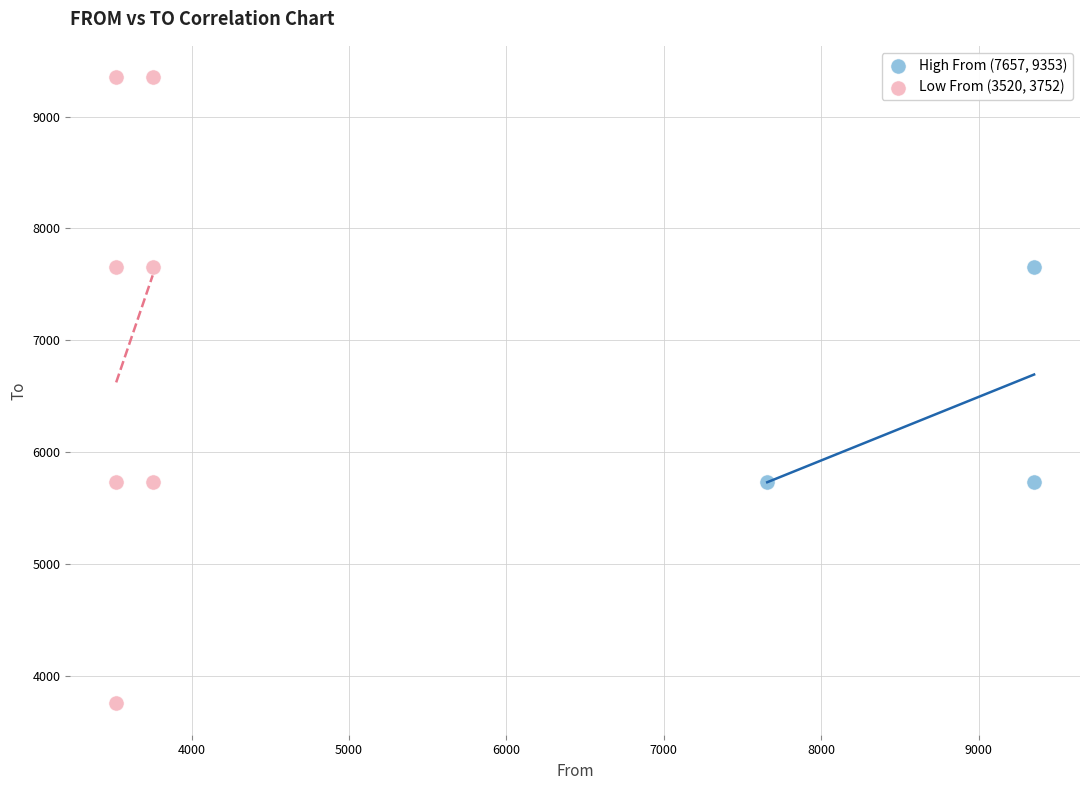

Which series reaches the minimum Y coordinate?

Low From (3520, 3752)